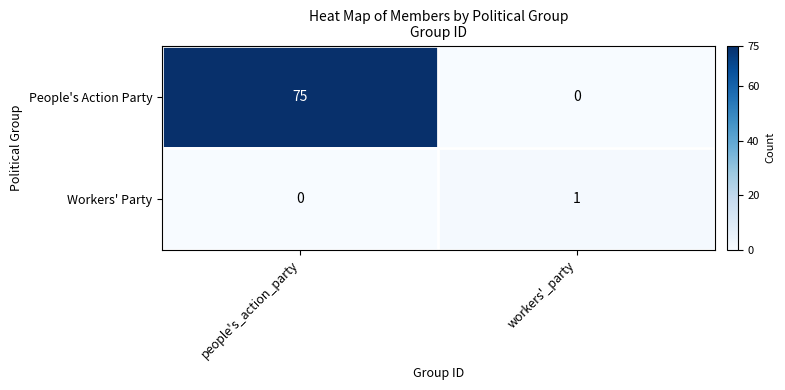

Where is People's Action Party nearest to the value 37?

workers'_party